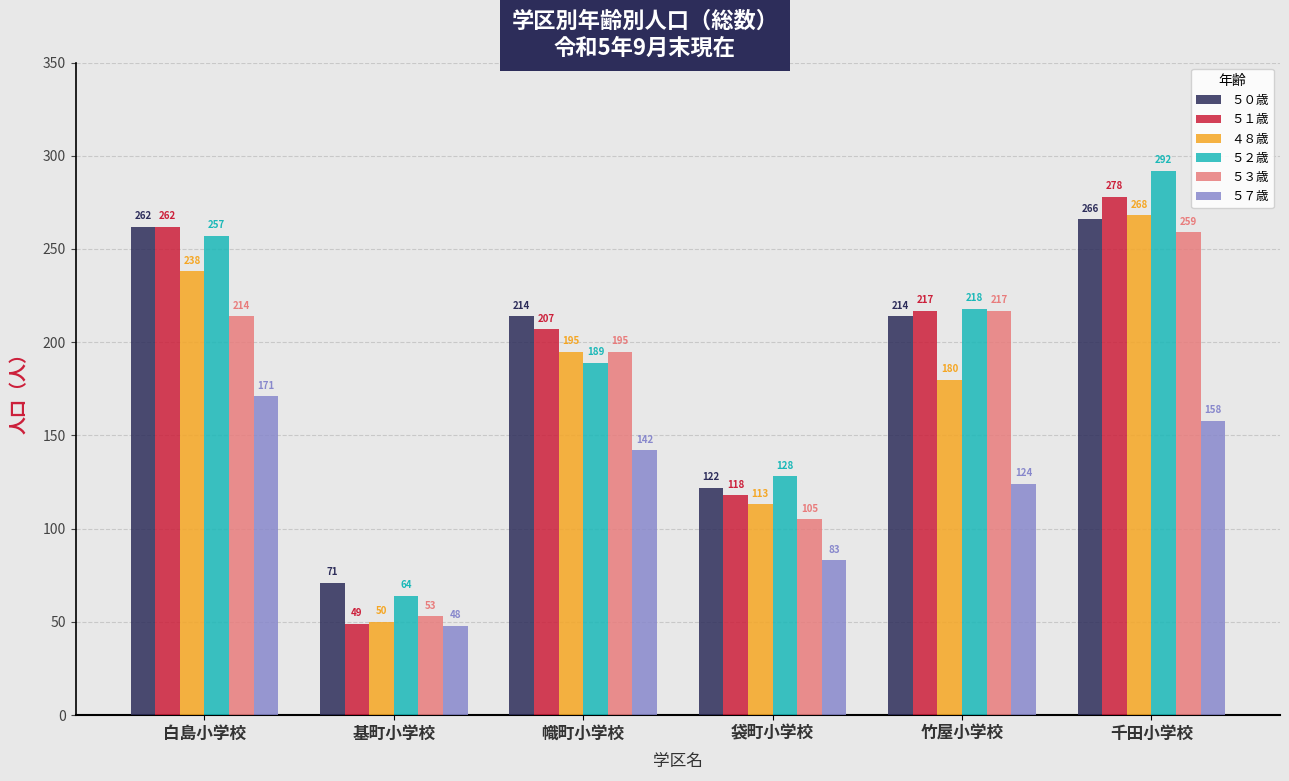

What is the sum of the ５７歳 values at 袋町小学校 and 基町小学校?

131